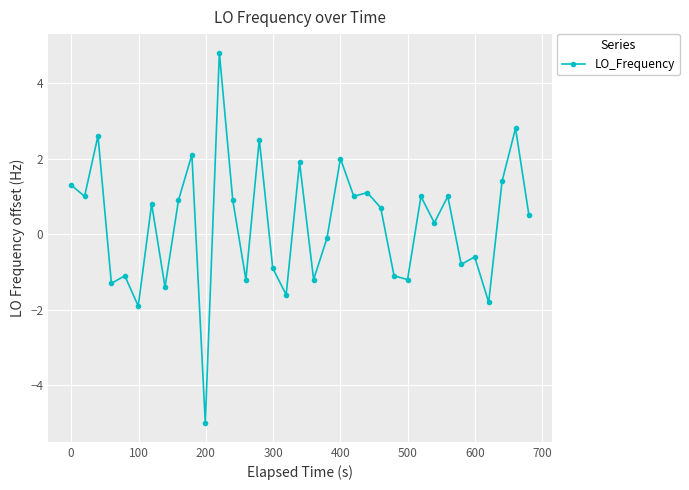

What is the maximum value shown in the chart?

4.8